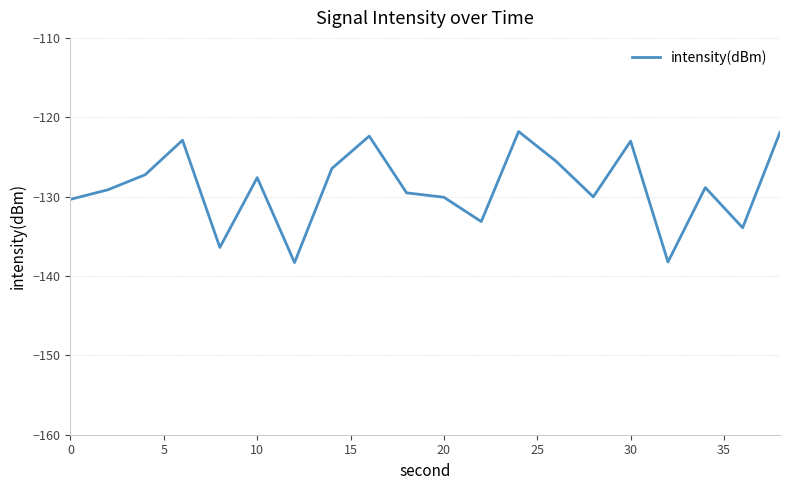

True or false: the data has more than 0 interior local peaks.

True